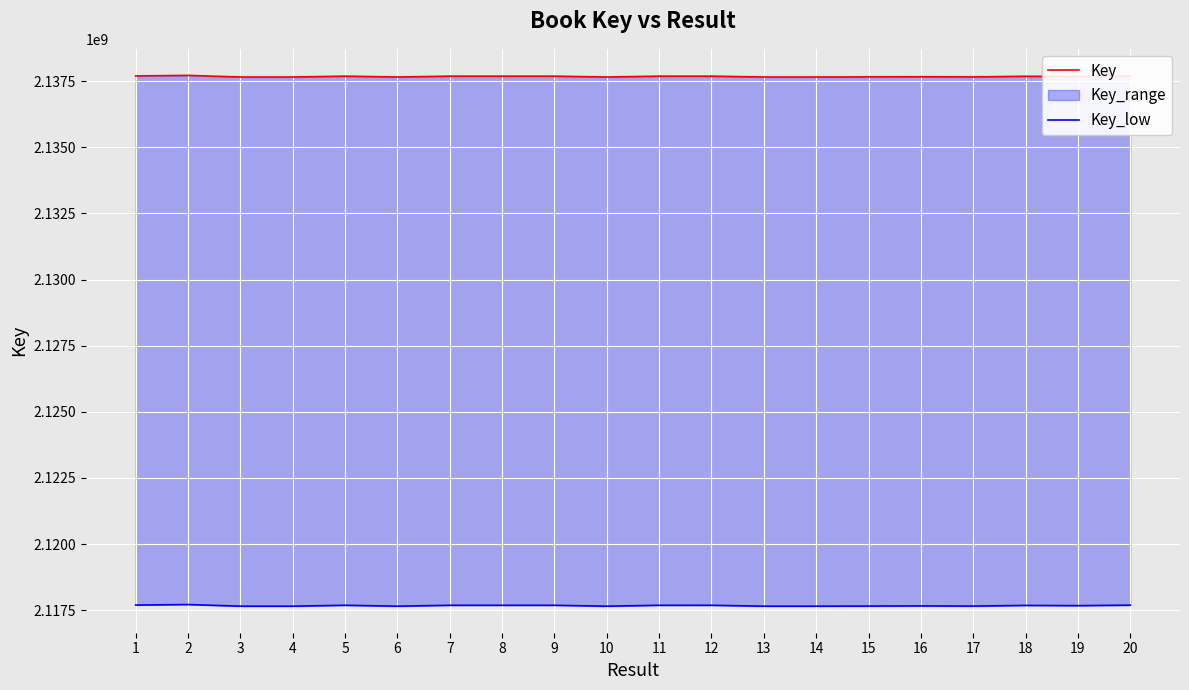

Where is the first local maximum for Key_low?

2